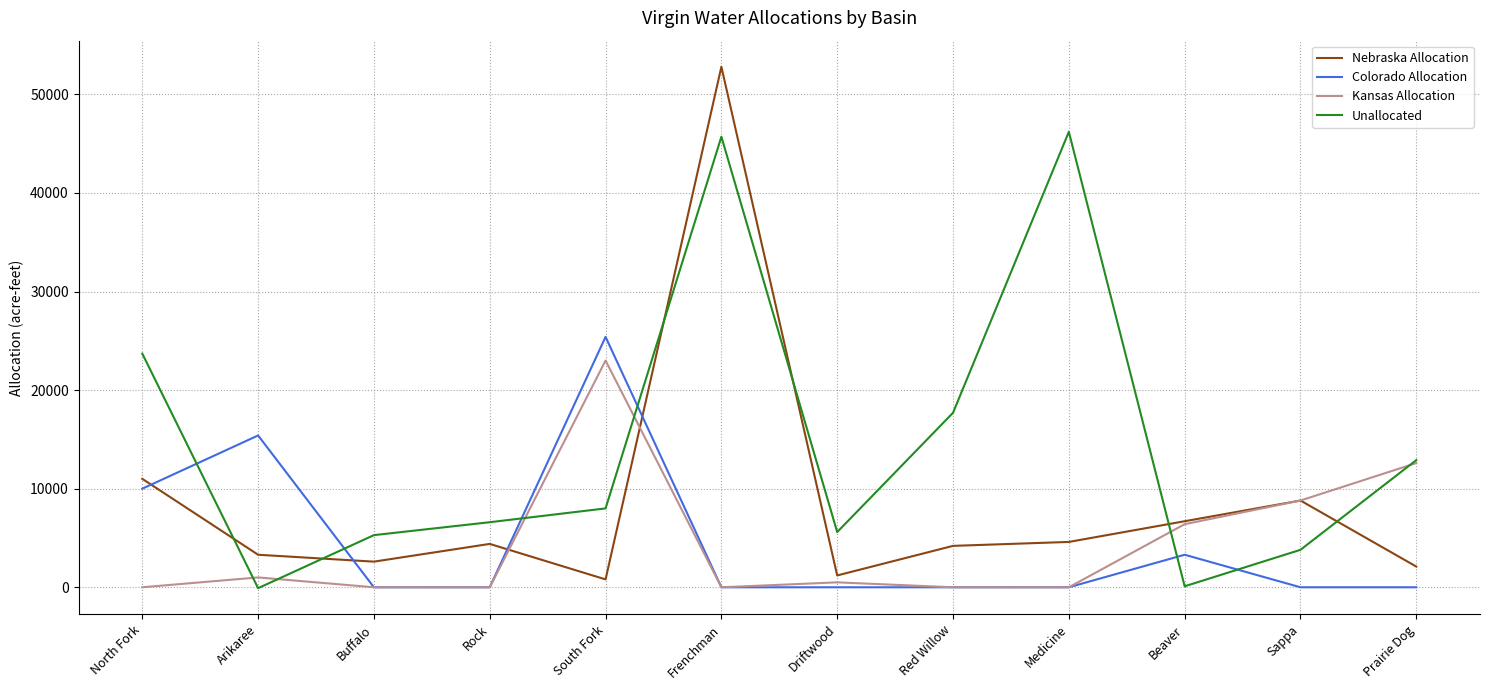

Rank the series by their maximum value, from highest to lowest.

Nebraska Allocation, Unallocated, Colorado Allocation, Kansas Allocation